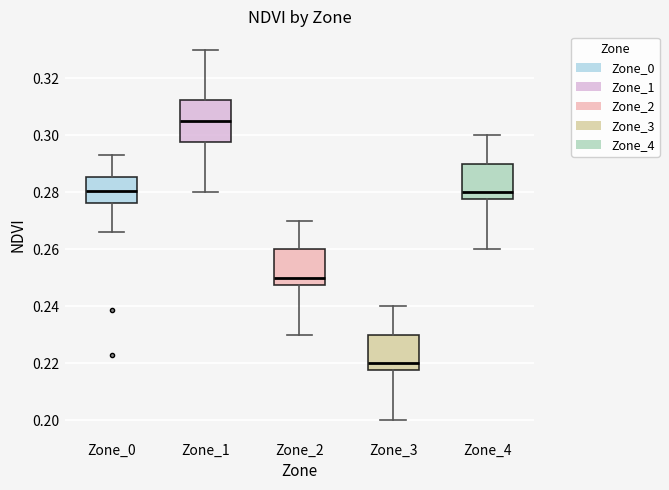

Which box's median line is the lowest?

Zone_3